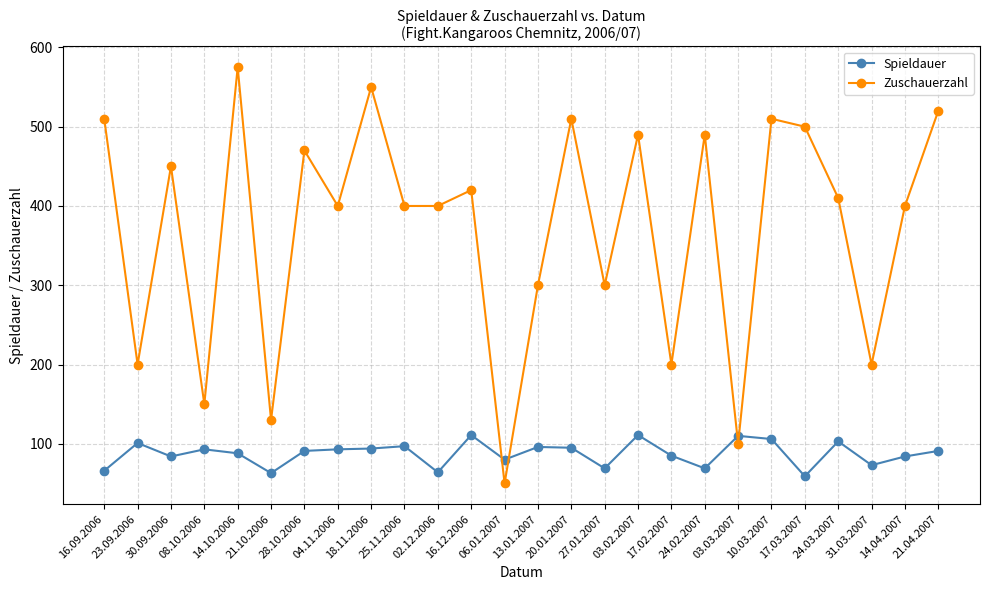

Rank the series at 20.01.2007 from lowest to highest value.

Spieldauer, Zuschauerzahl